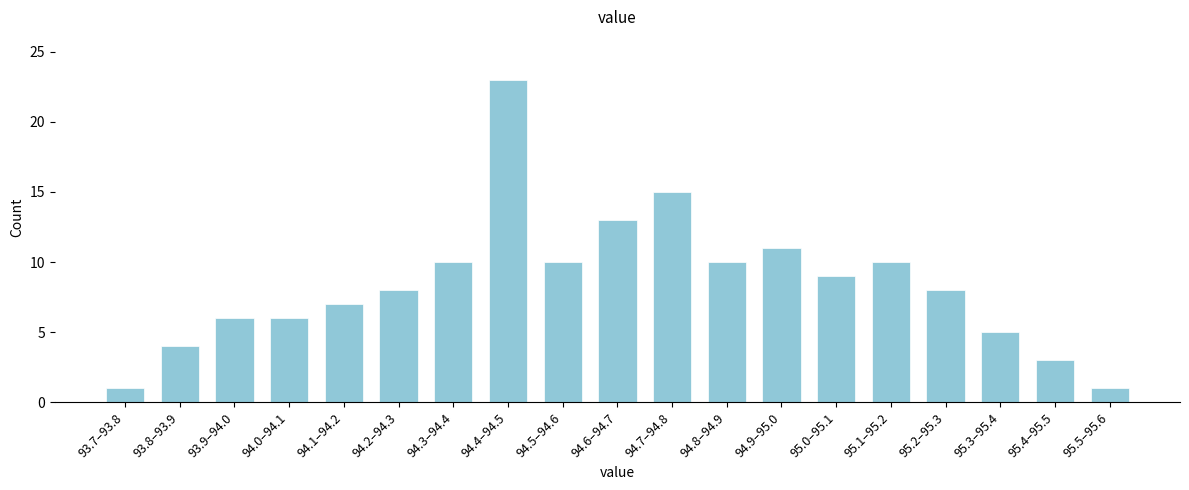

Reading left to right, list all the values displayed in this chart.

93.7–93.8=1	93.8–93.9=4	93.9–94.0=6	94.0–94.1=6	94.1–94.2=7	94.2–94.3=8	94.3–94.4=10	94.4–94.5=23	94.5–94.6=10	94.6–94.7=13	94.7–94.8=15	94.8–94.9=10	94.9–95.0=11	95.0–95.1=9	95.1–95.2=10	95.2–95.3=8	95.3–95.4=5	95.4–95.5=3	95.5–95.6=1